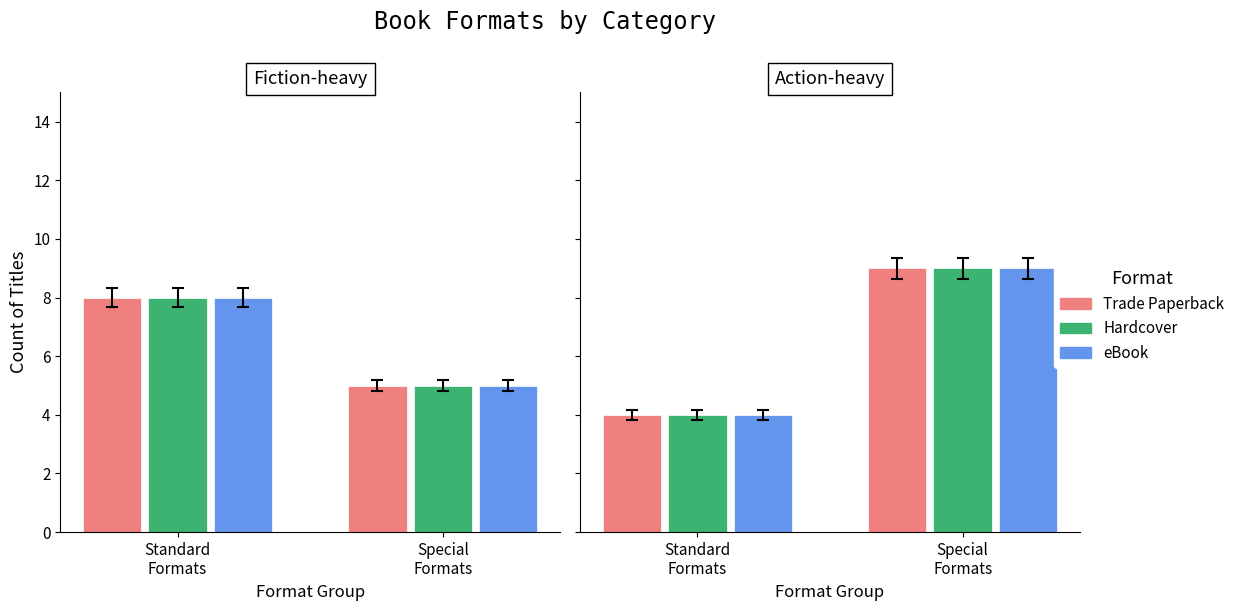

What is the difference between the maximum and minimum values in the eBook series?

5